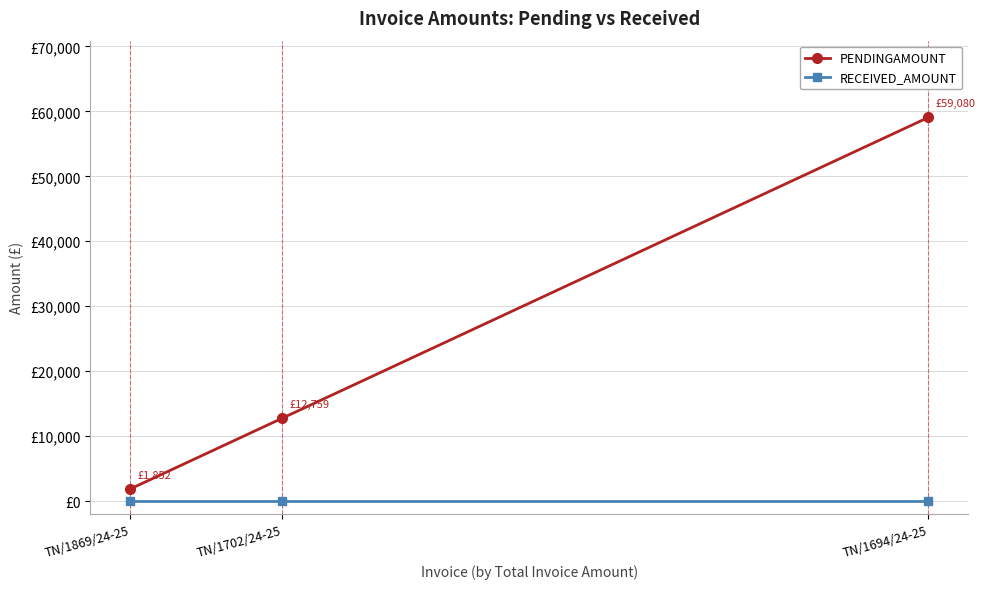

Is the value of PENDINGAMOUNT at TN/1702/24-25 greater than the value of RECEIVED_AMOUNT at TN/1694/24-25?

Yes